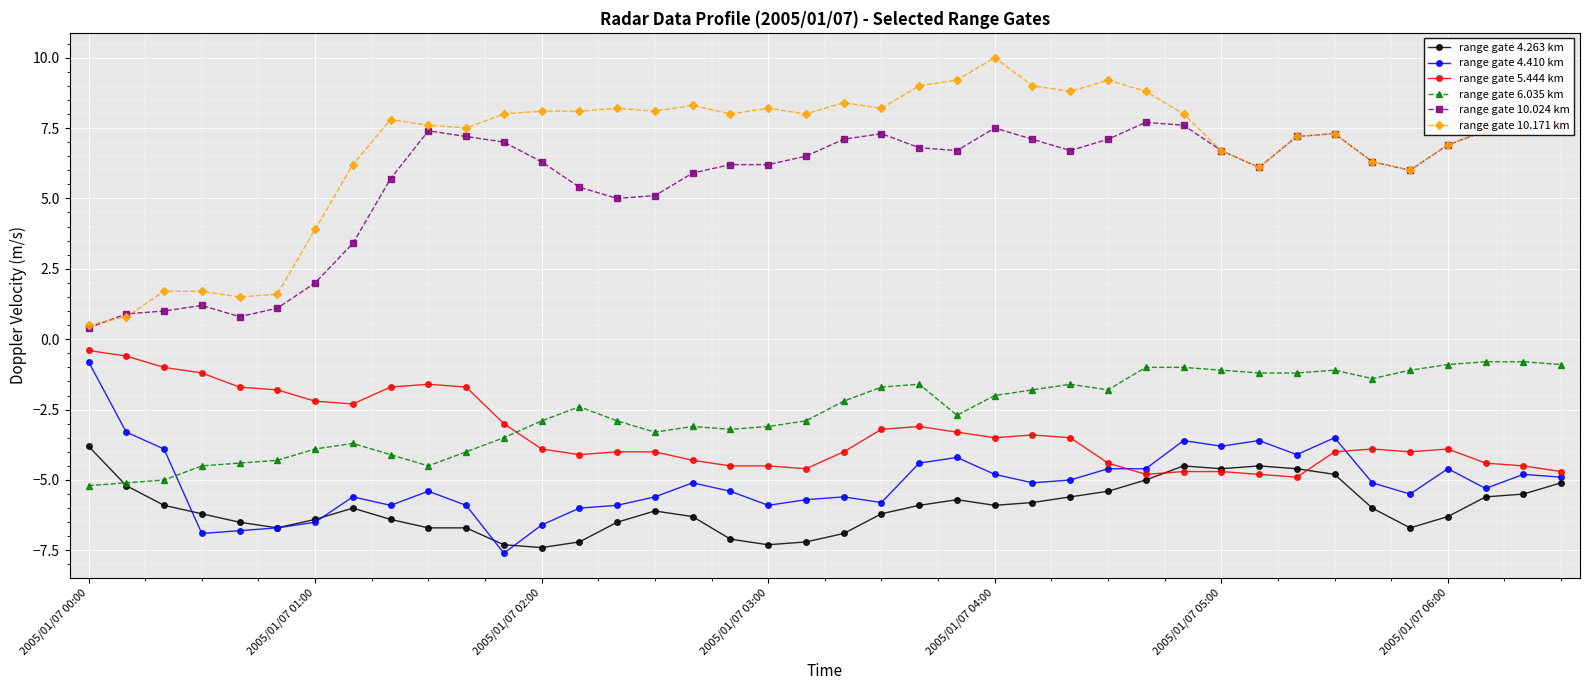

Reading right to left, transcribe all the data shown in this chart.

range gate 4.263 km: -5.1	-5.5	-5.6	-6.3	-6.7	-6.0	-4.8	-4.6	-4.5	-4.6	-4.5	-5.0	-5.4	-5.6	-5.8	-5.9	-5.7	-5.9	-6.2	-6.9	-7.2	-7.3	-7.1	-6.3	-6.1	-6.5	-7.2	-7.4	-7.3	-6.7	-6.7	-6.4	-6.0	-6.4	-6.7	-6.5	-6.2	-5.9	-5.2	-3.8
range gate 4.410 km: -4.9	-4.8	-5.3	-4.6	-5.5	-5.1	-3.5	-4.1	-3.6	-3.8	-3.6	-4.6	-4.6	-5.0	-5.1	-4.8	-4.2	-4.4	-5.8	-5.6	-5.7	-5.9	-5.4	-5.1	-5.6	-5.9	-6.0	-6.6	-7.6	-5.9	-5.4	-5.9	-5.6	-6.5	-6.7	-6.8	-6.9	-3.9	-3.3	-0.8
range gate 5.444 km: -4.7	-4.5	-4.4	-3.9	-4.0	-3.9	-4.0	-4.9	-4.8	-4.7	-4.7	-4.8	-4.4	-3.5	-3.4	-3.5	-3.3	-3.1	-3.2	-4.0	-4.6	-4.5	-4.5	-4.3	-4.0	-4.0	-4.1	-3.9	-3.0	-1.7	-1.6	-1.7	-2.3	-2.2	-1.8	-1.7	-1.2	-1.0	-0.6	-0.4
range gate 6.035 km: -0.9	-0.8	-0.8	-0.9	-1.1	-1.4	-1.1	-1.2	-1.2	-1.1	-1.0	-1.0	-1.8	-1.6	-1.8	-2.0	-2.7	-1.6	-1.7	-2.2	-2.9	-3.1	-3.2	-3.1	-3.3	-2.9	-2.4	-2.9	-3.5	-4.0	-4.5	-4.1	-3.7	-3.9	-4.3	-4.4	-4.5	-5.0	-5.1	-5.2
range gate 10.024 km: 7.6	7.5	7.4	6.9	6.0	6.3	7.3	7.2	6.1	6.7	7.6	7.7	7.1	6.7	7.1	7.5	6.7	6.8	7.3	7.1	6.5	6.2	6.2	5.9	5.1	5.0	5.4	6.3	7.0	7.2	7.4	5.7	3.4	2.0	1.1	0.8	1.2	1.0	0.9	0.4
range gate 10.171 km: 7.6	7.5	7.4	6.9	6.0	6.3	7.3	7.2	6.1	6.7	8.0	8.8	9.2	8.8	9.0	10.0	9.2	9.0	8.2	8.4	8.0	8.2	8.0	8.3	8.1	8.2	8.1	8.1	8.0	7.5	7.6	7.8	6.2	3.9	1.6	1.5	1.7	1.7	0.8	0.5